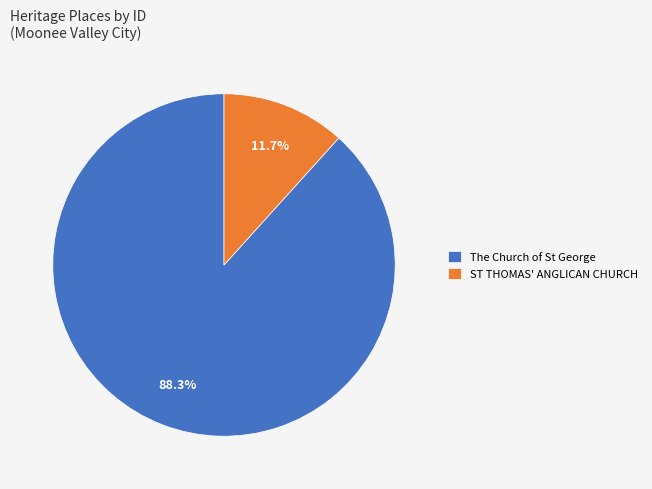

How much of the chart is everything except ST THOMAS' ANGLICAN CHURCH?

88.3%